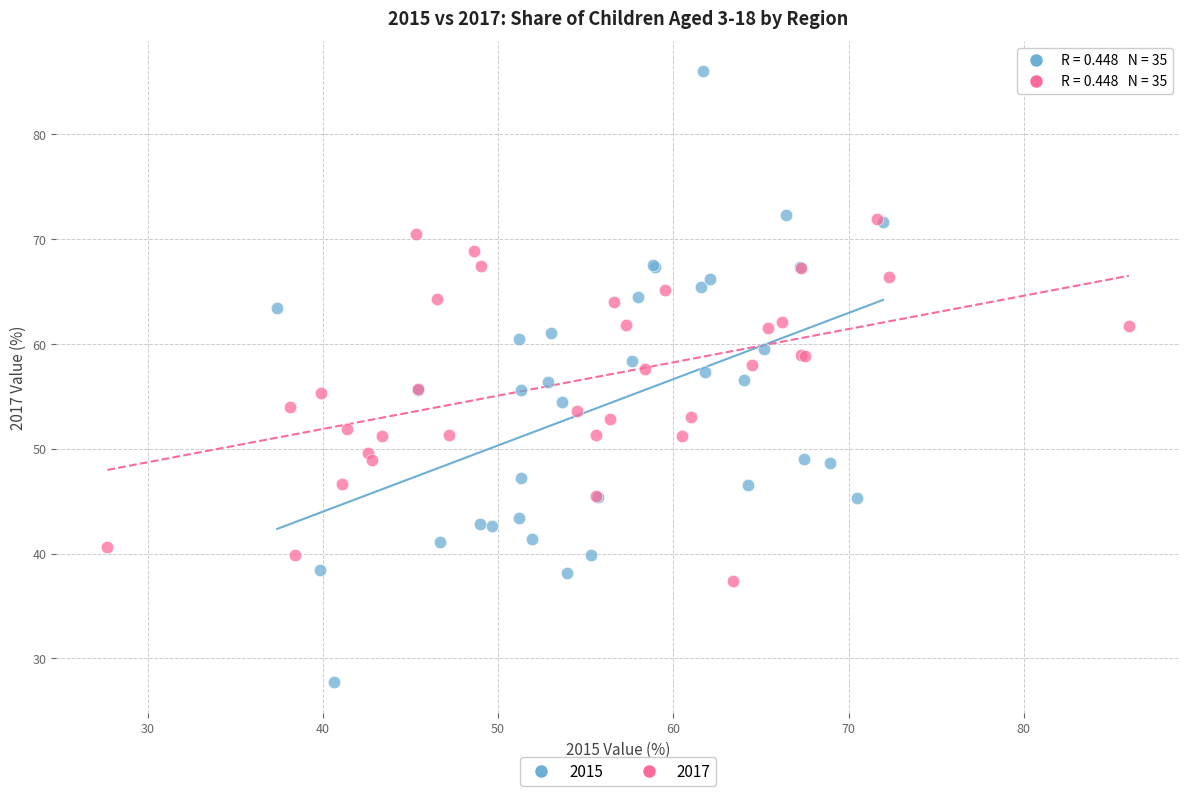

Which series has the largest Y range (max minus min)?

2015